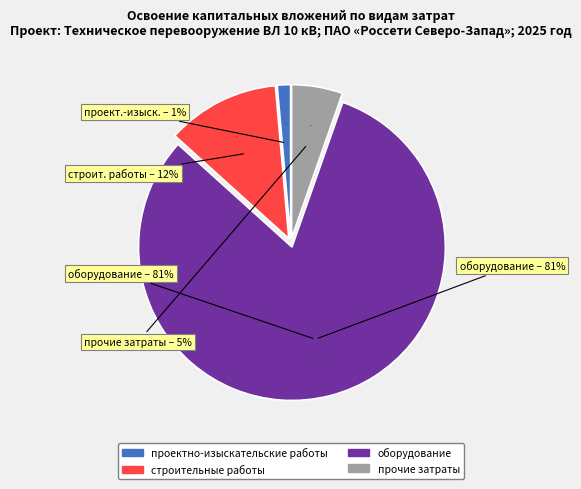

What is the change in value from проектно-изыскательские работы to прочие затраты?

+0.1